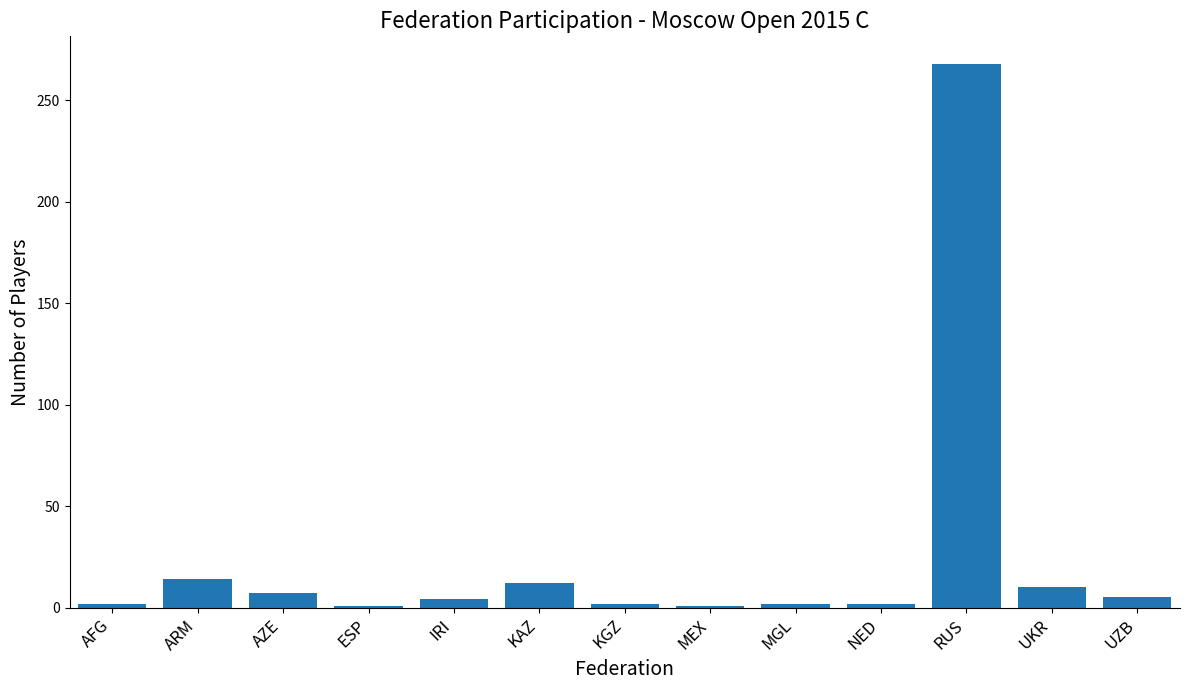

What is the label of the 13th bar from the right?

AFG